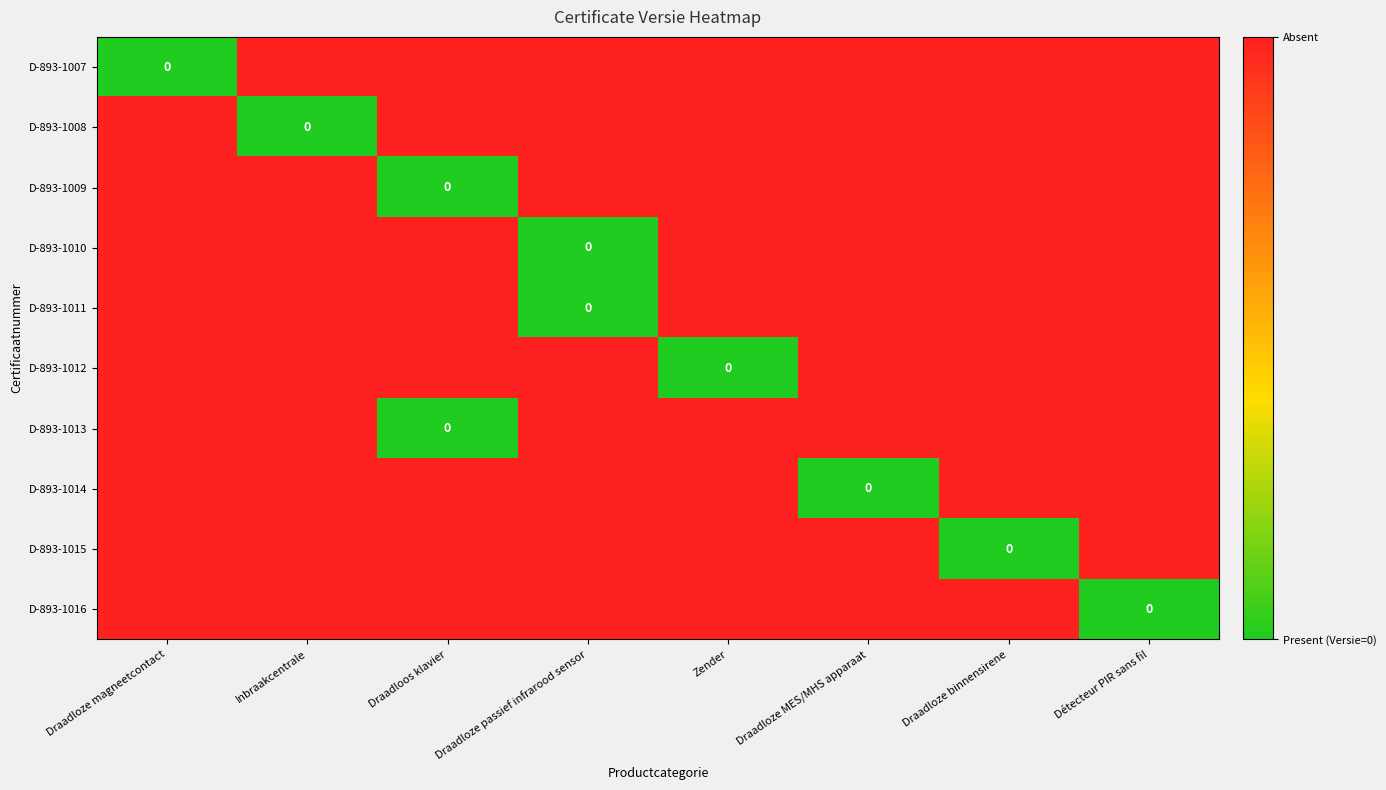

The value of D-893-1015 at Détecteur PIR sans fil is 1. True or false?

True